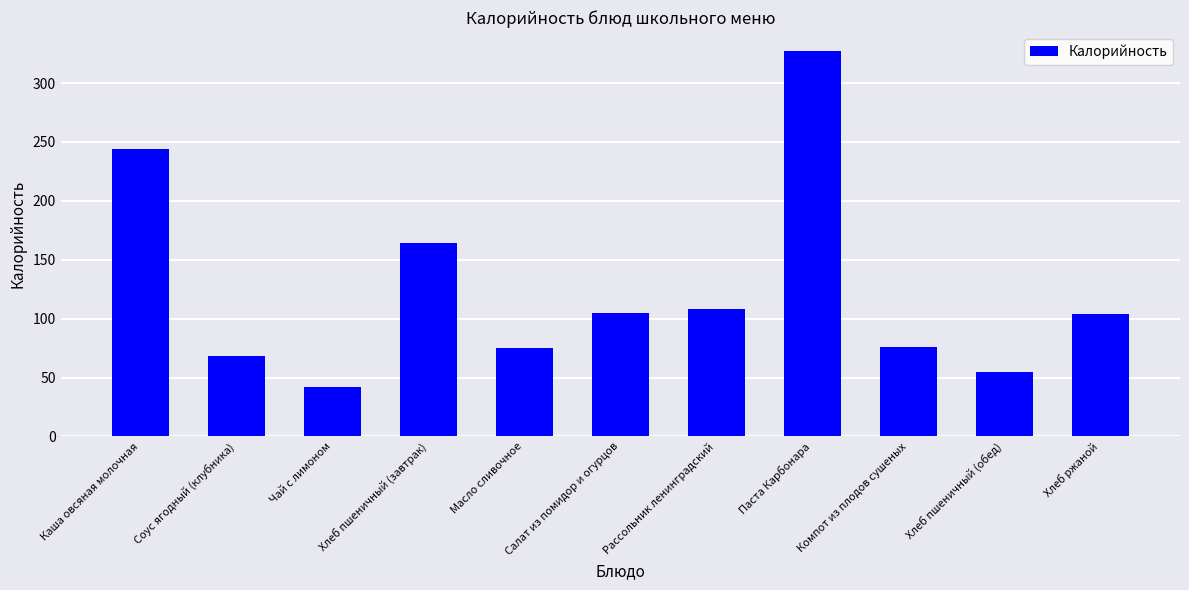

What is the difference between the maximum and minimum values?

285.0